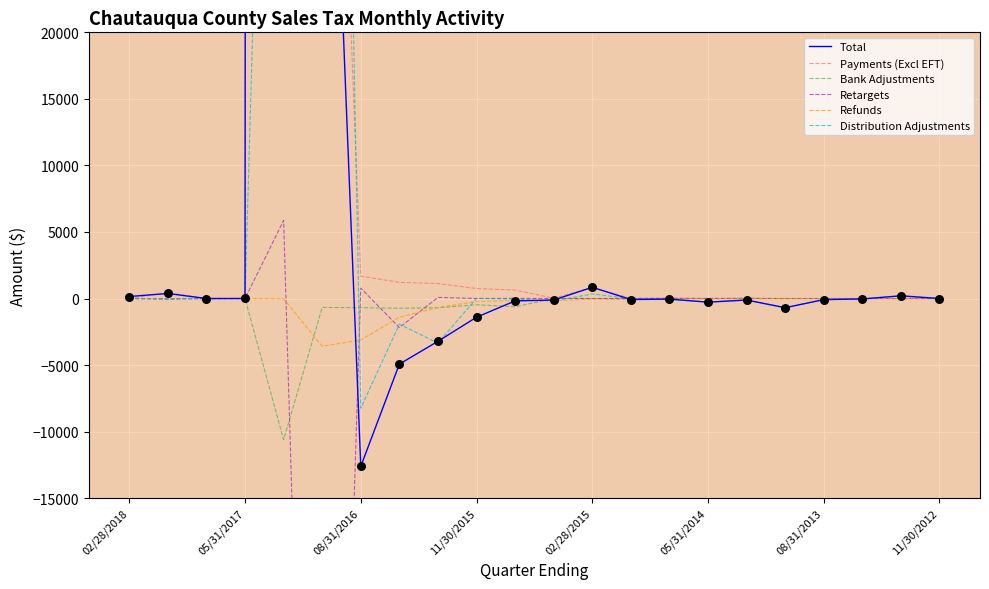

At how many categories does at least one series exceed 2803442?

1